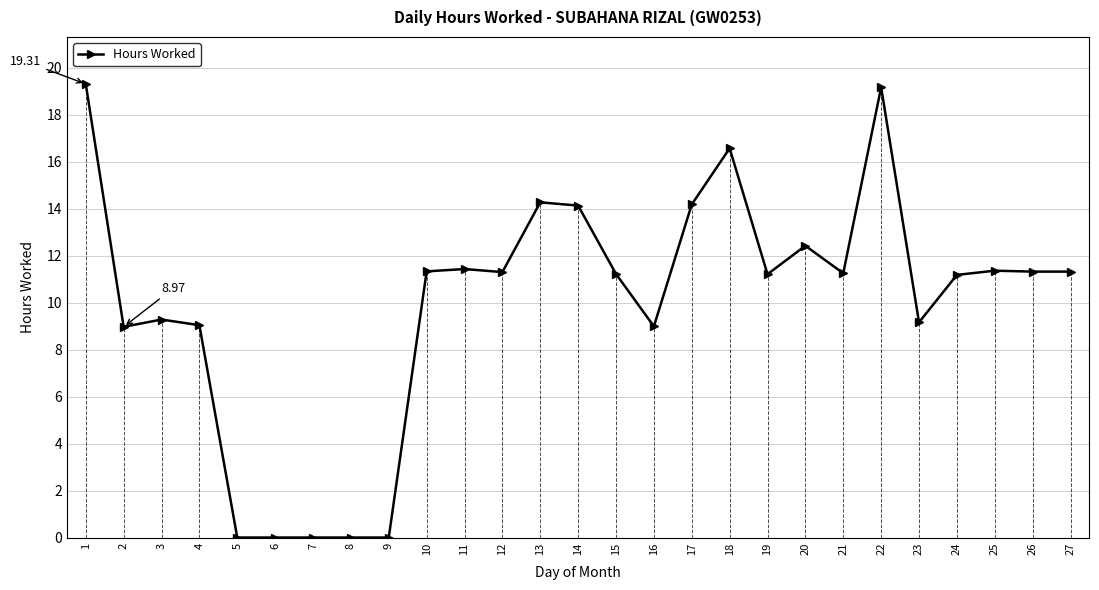

Rank the categories by value from highest to lowest.

1, 22, 18, 13, 17, 14, 20, 11, 25, 10, 26, 27, 12, 21, 15, 19, 24, 3, 23, 4, 16, 2, 5, 6, 7, 8, 9